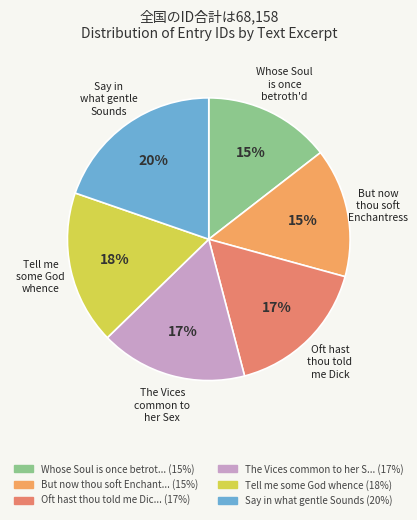

To the nearest percent, what is the combined percentage of Oft hast thou told me Dick and Say in what gentle Sounds?

36%